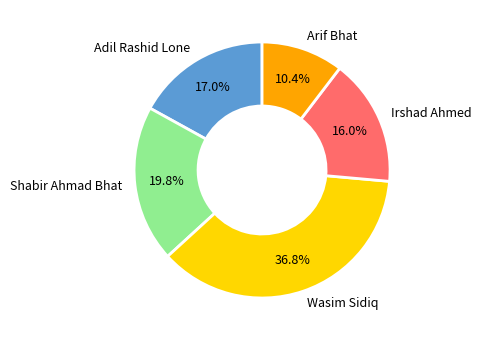

Count the number of slices in the pie.

5